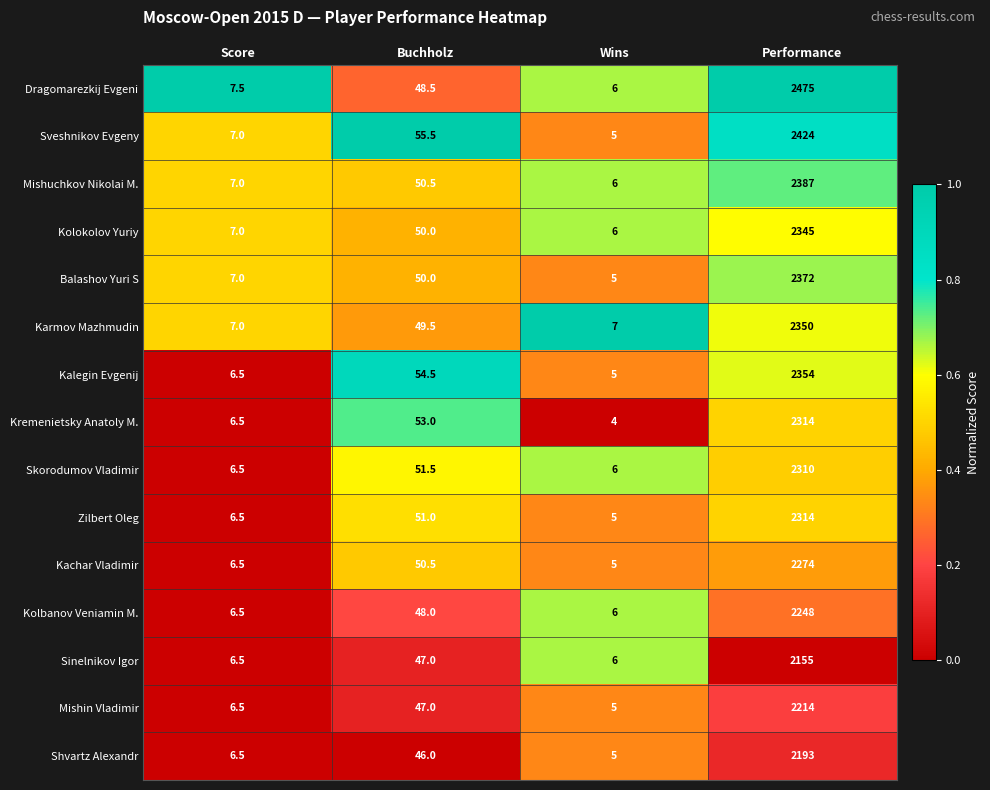

How many values in the Sveshnikov Evgeny series exceed 55?

2